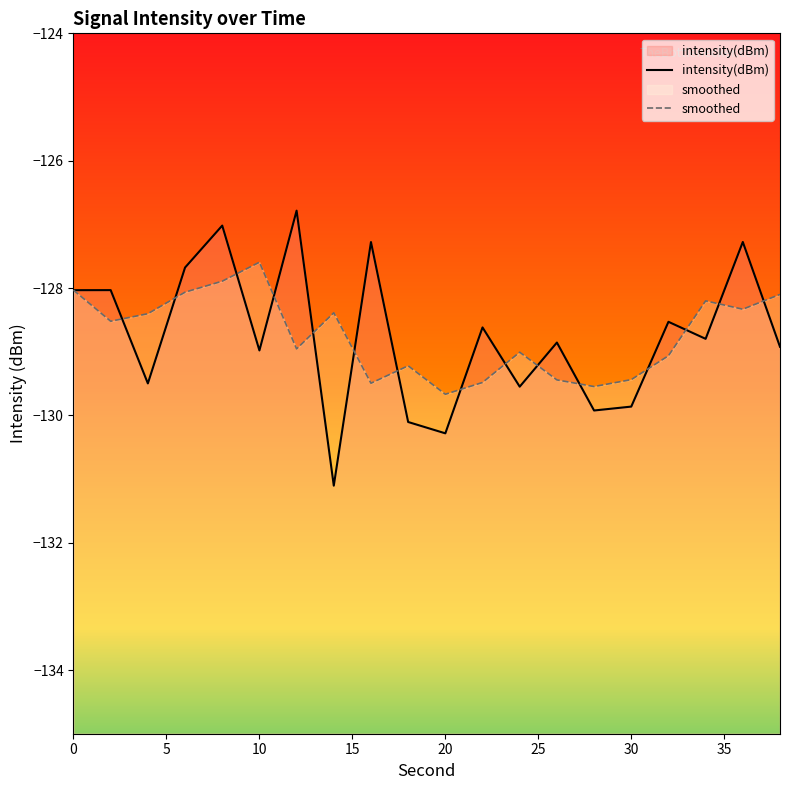

Where is the data nearest to the value -128?

2